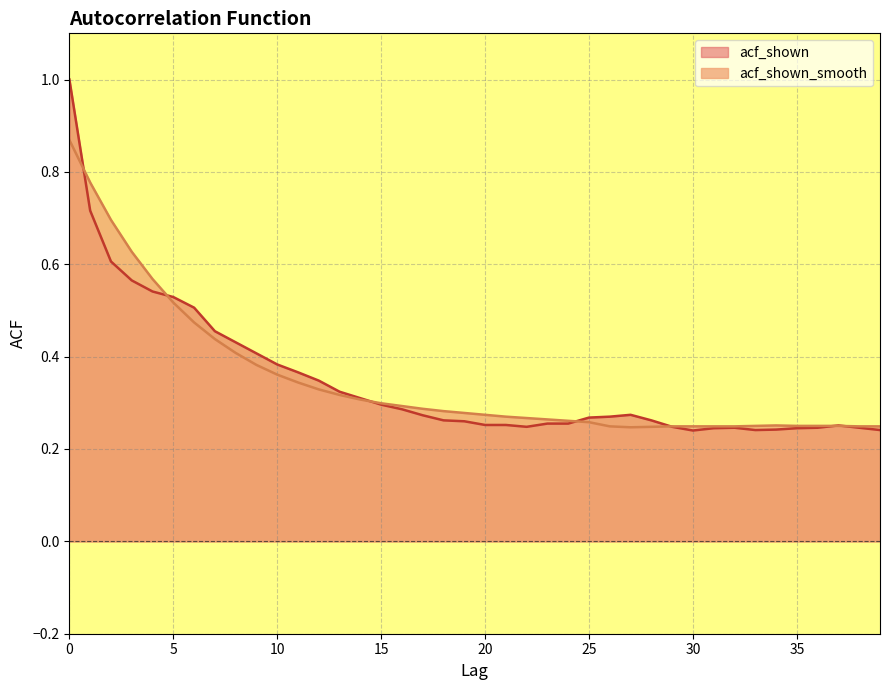

True or false: acf_shown_smooth has more than 0 points higher than both neighbors.

True